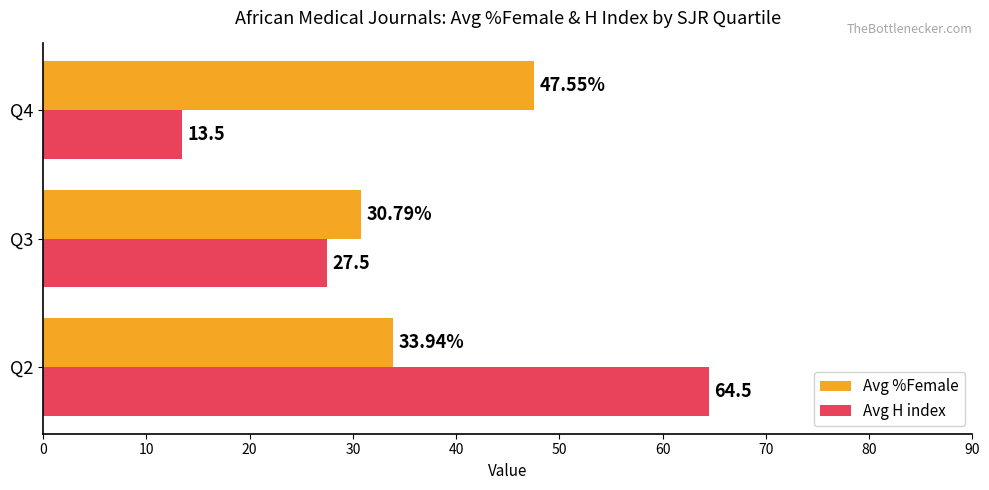

Rank the categories by Avg %Female value from lowest to highest.

Q3, Q2, Q4